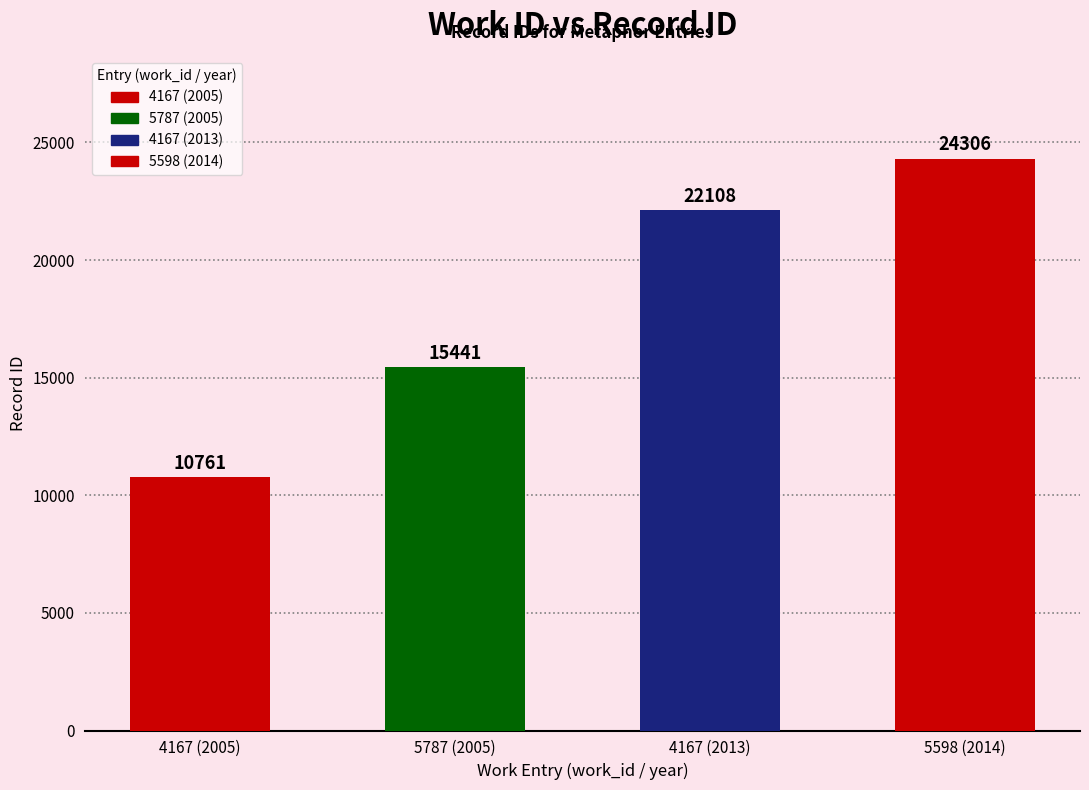

Between 4167 (2005) and 5787 (2005), which is larger?

5787 (2005)